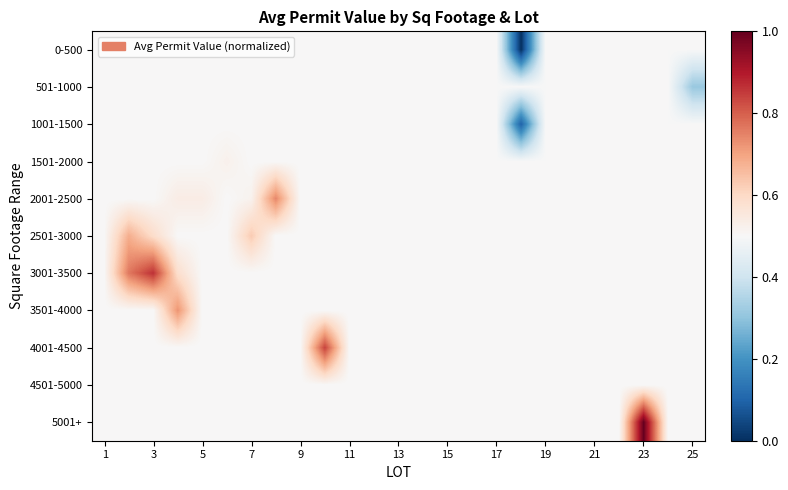

Count the number of data series in this chart.

11